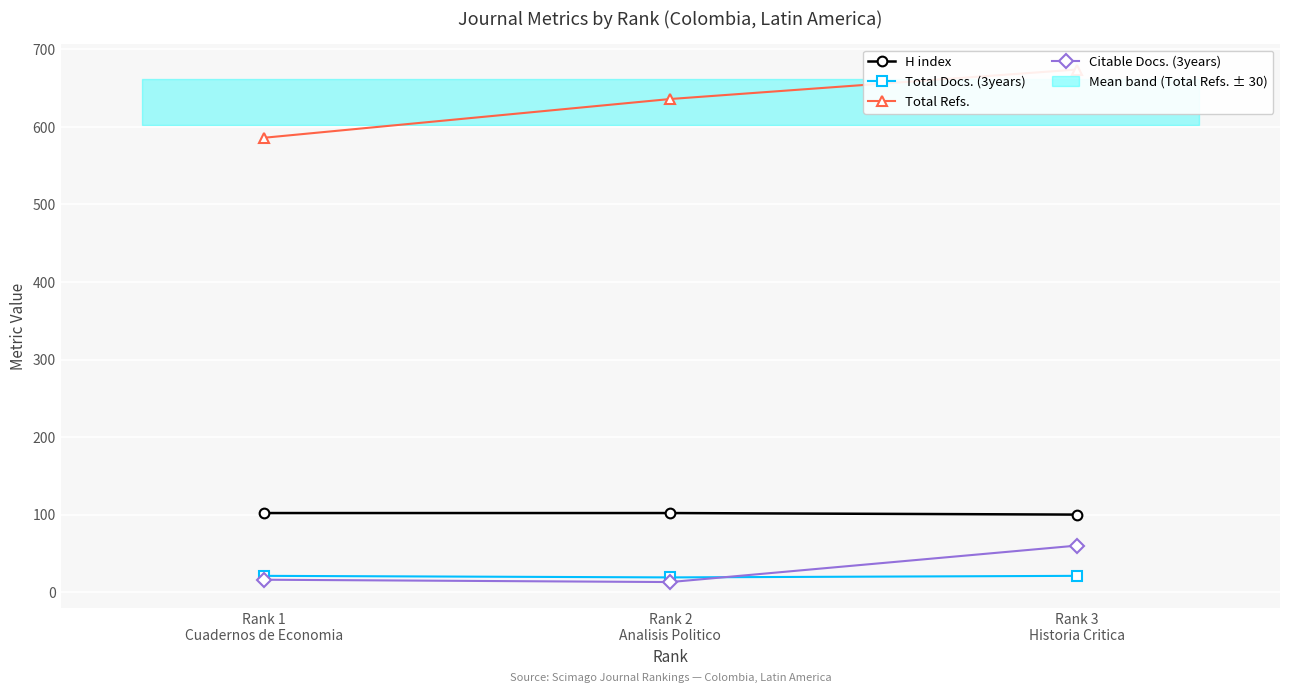

The Total Refs. series shows 674 at Rank 3
Historia Critica. True or false?

True